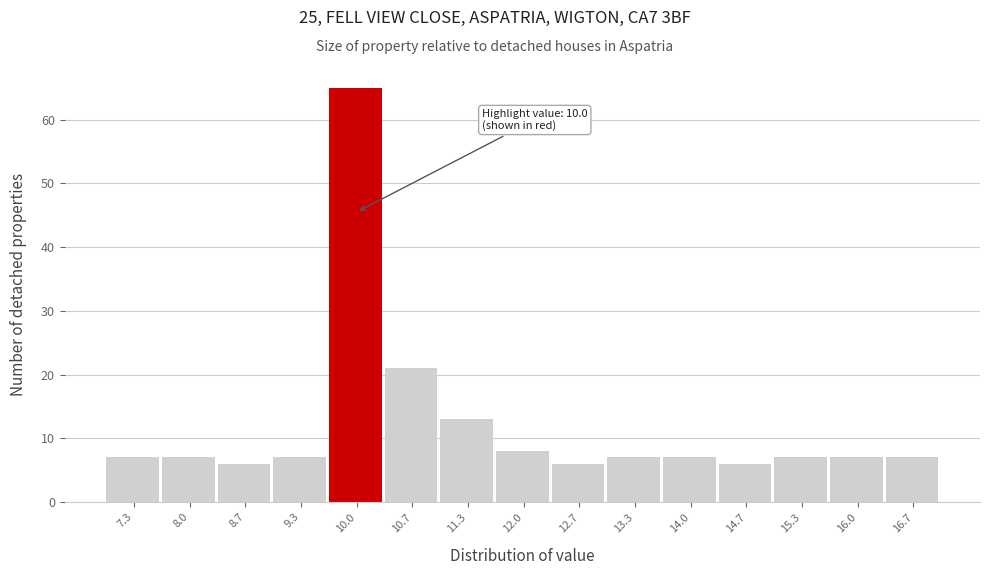

Which range on the x-axis has the tallest bar?

9.7 to 10.3